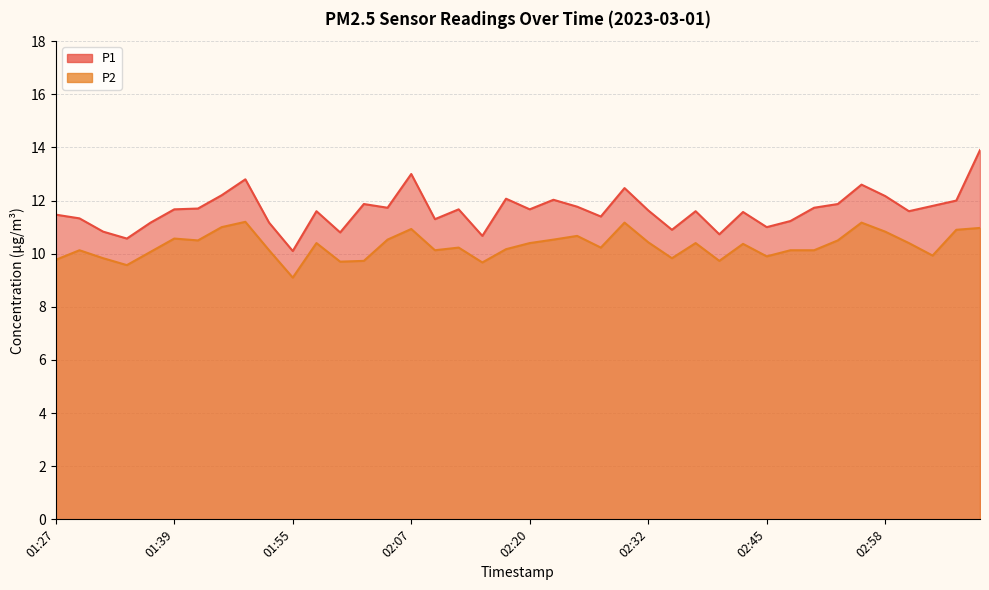

Does the chart have visible grid lines?

Yes